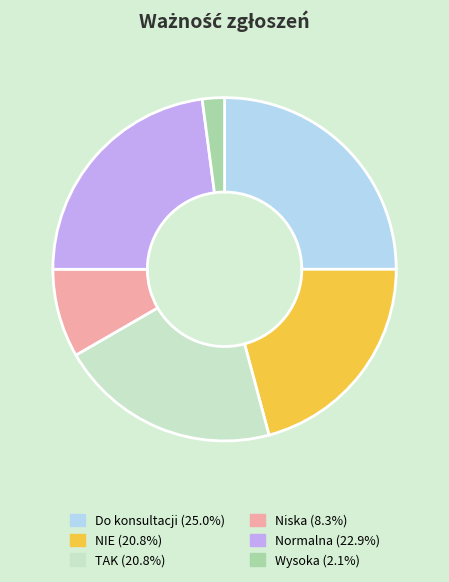

Does any single category account for the majority?

No